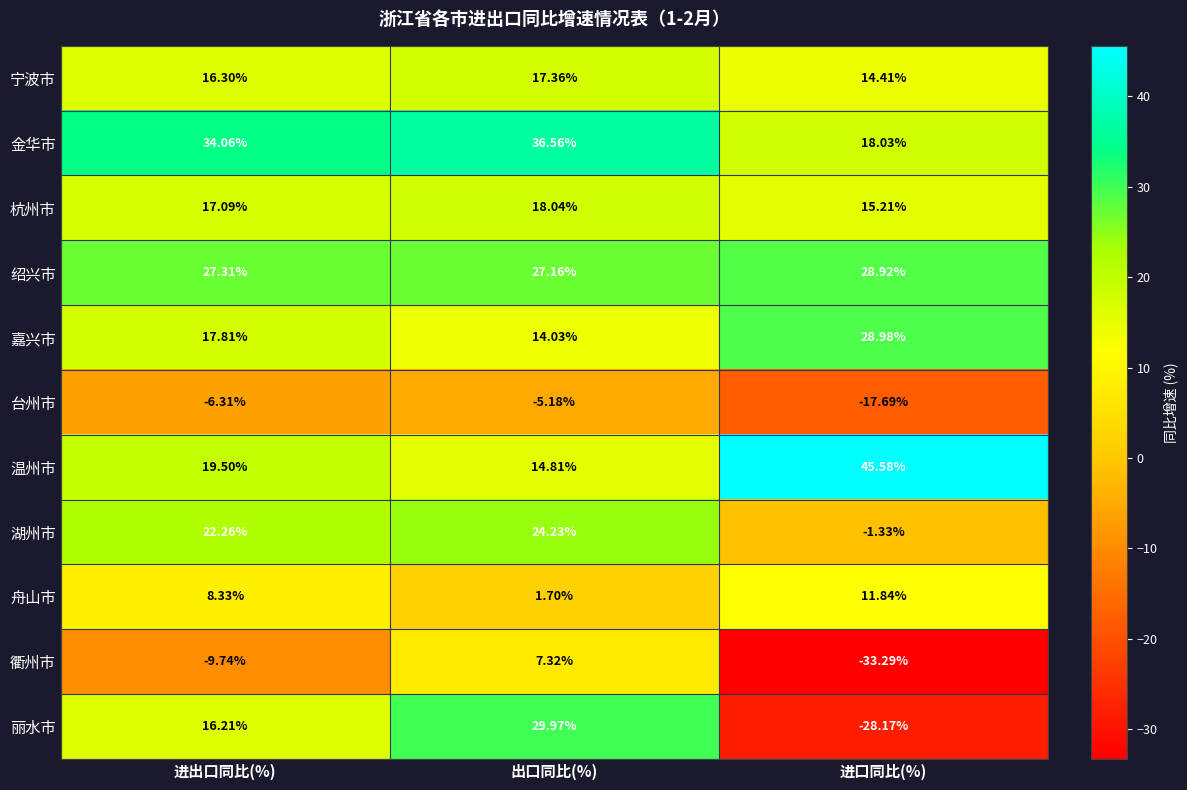

Between 进出口同比(%) and 出口同比(%), which series saw the biggest shift?

衢州市